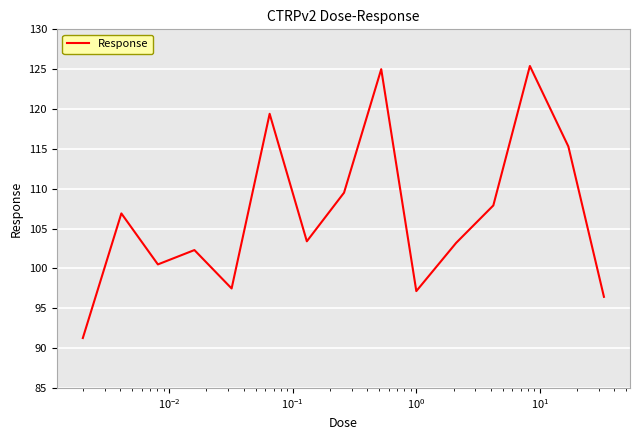

How many values exceed 103?

9